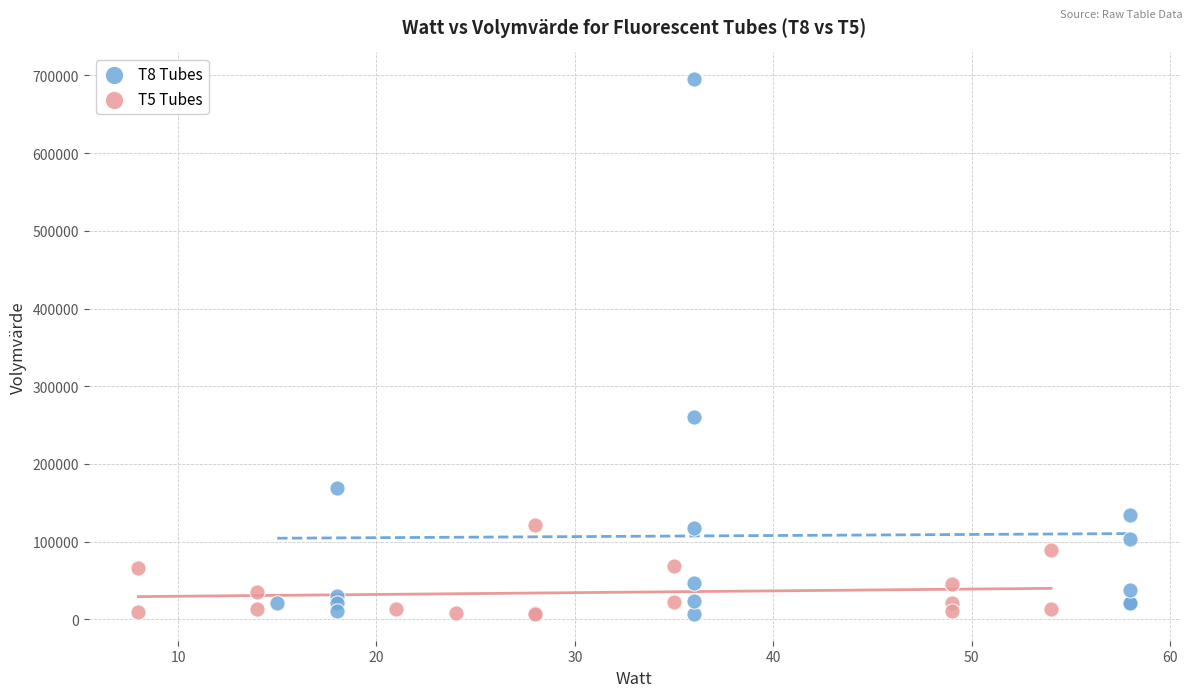

What are all the series names shown in the legend?

T8 Tubes, T5 Tubes